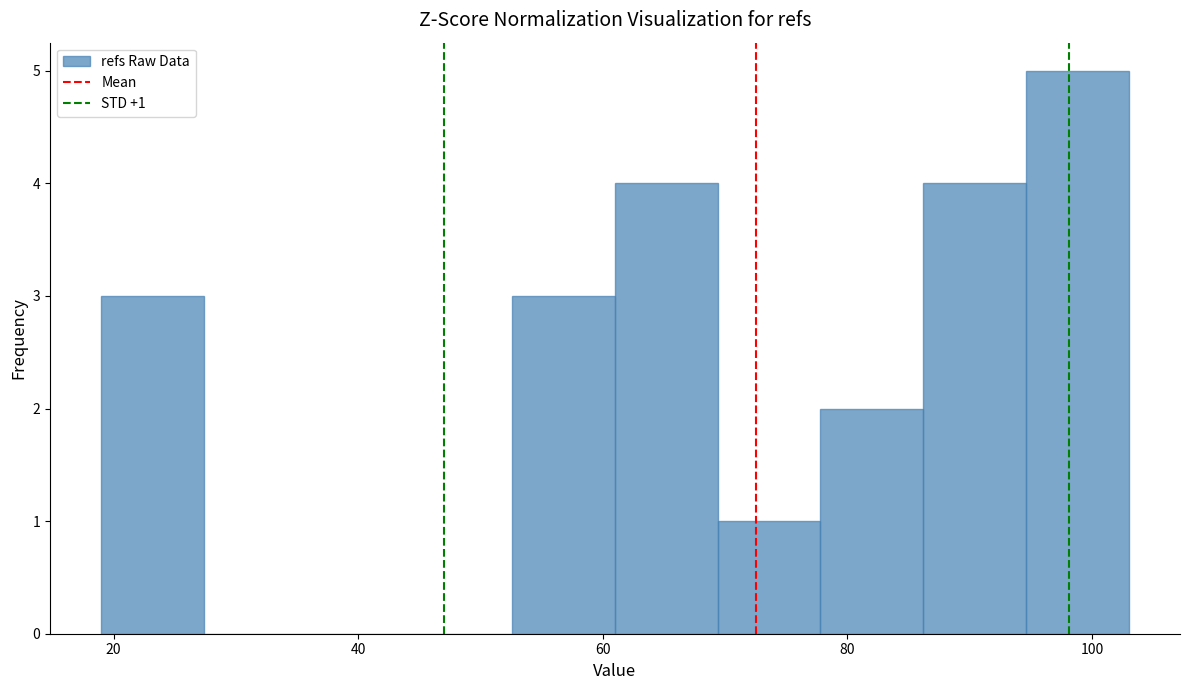

Which range on the x-axis has the tallest bar?

94.6 to 103.0